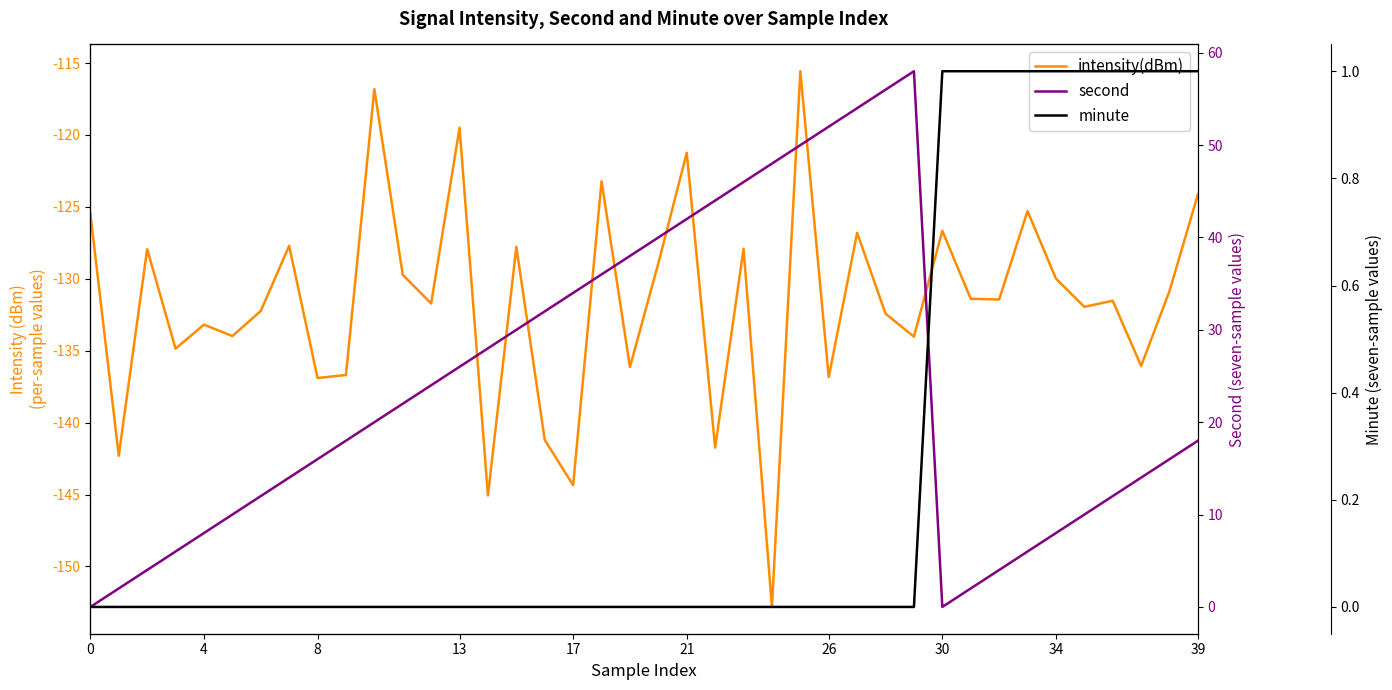

True or false: intensity(dBm) and minute intersect in this chart.

False